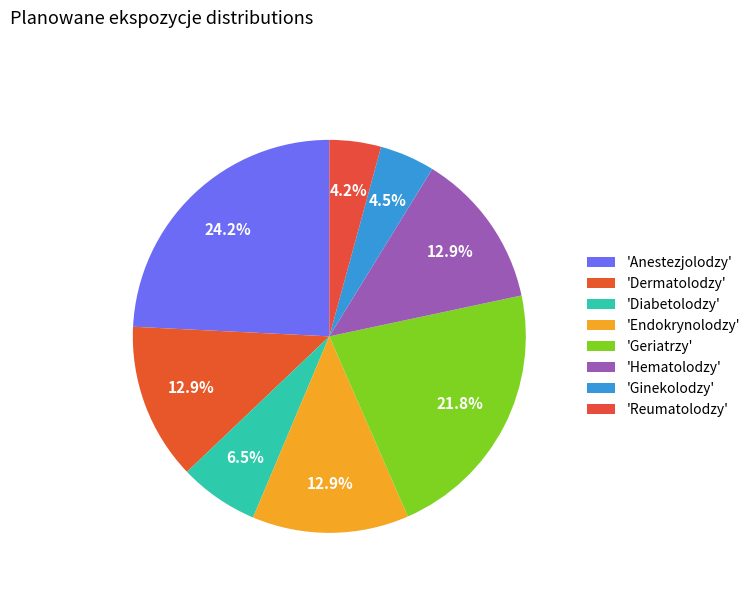

Rank the categories by value from highest to lowest.

Anestezjolodzy, Geriatrzy, Dermatolodzy, Hematolodzy, Endokrynolodzy, Diabetolodzy, Ginekolodzy, Reumatolodzy